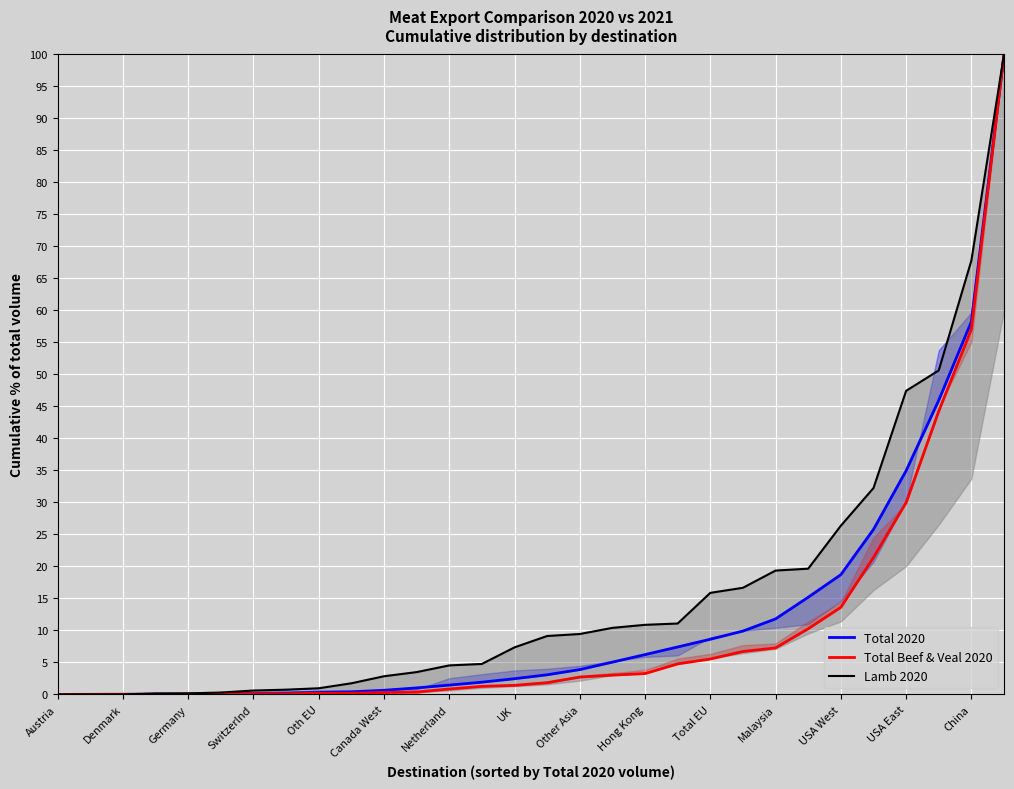

What are all the series names shown in the legend?

Total 2020, Total Beef & Veal 2020, Lamb 2020